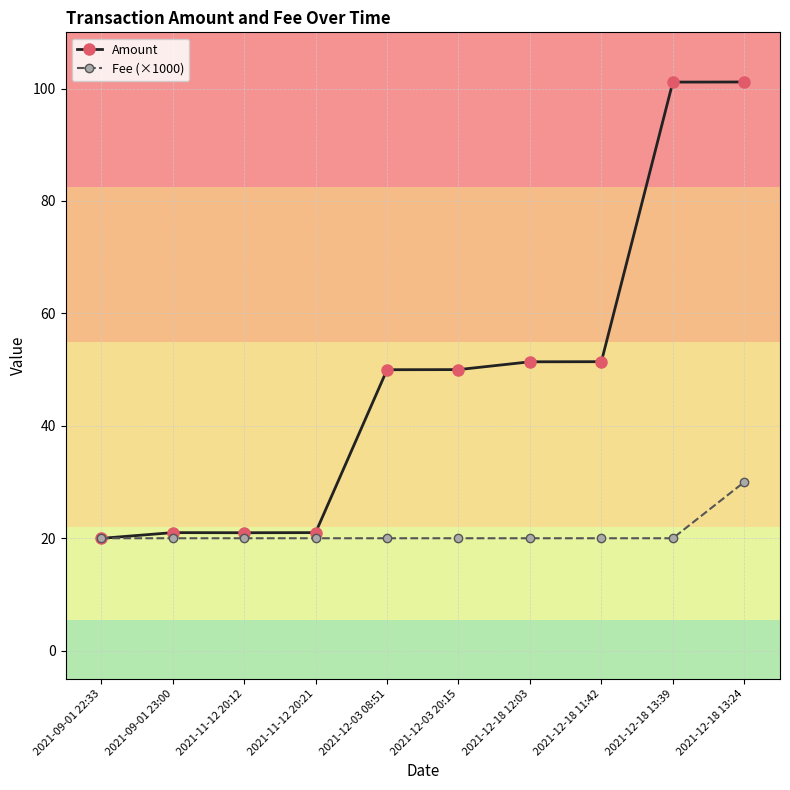

What are all the series names shown in the legend?

Amount, Fee (×1000)